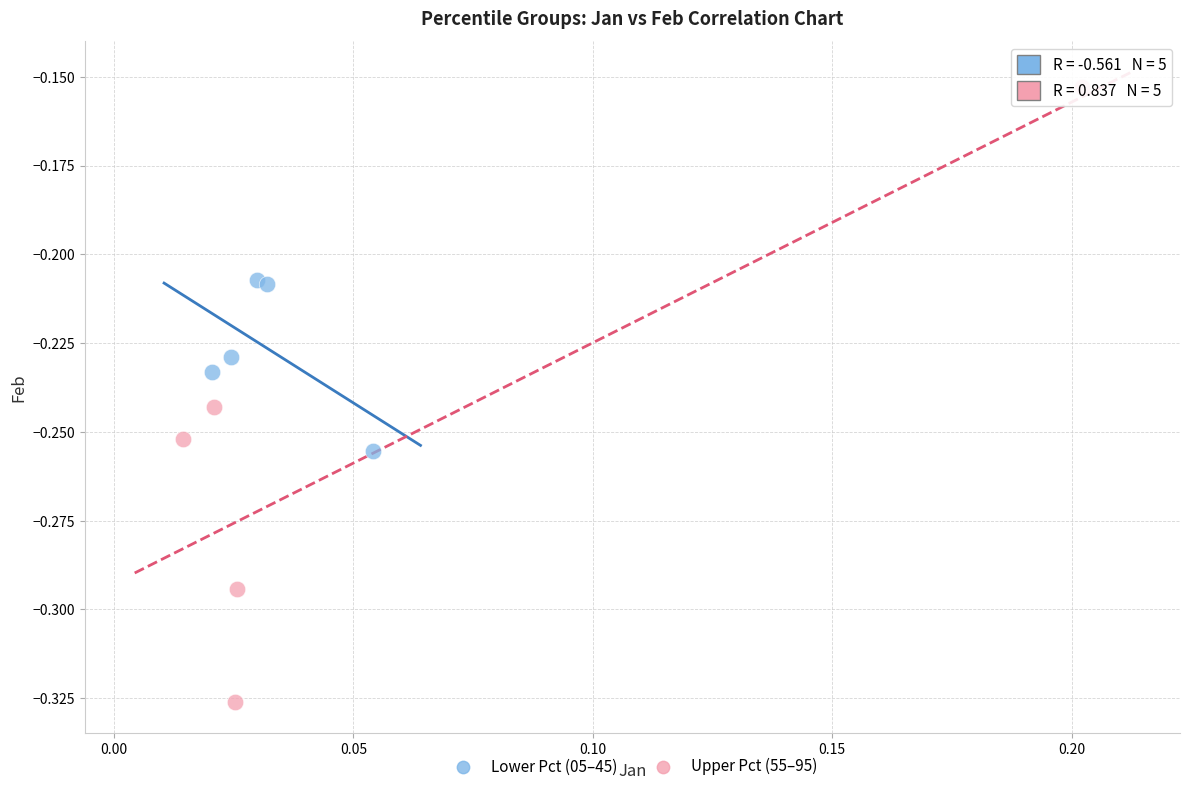

Which series contains the lowest Y value?

Upper Pct (55–95)